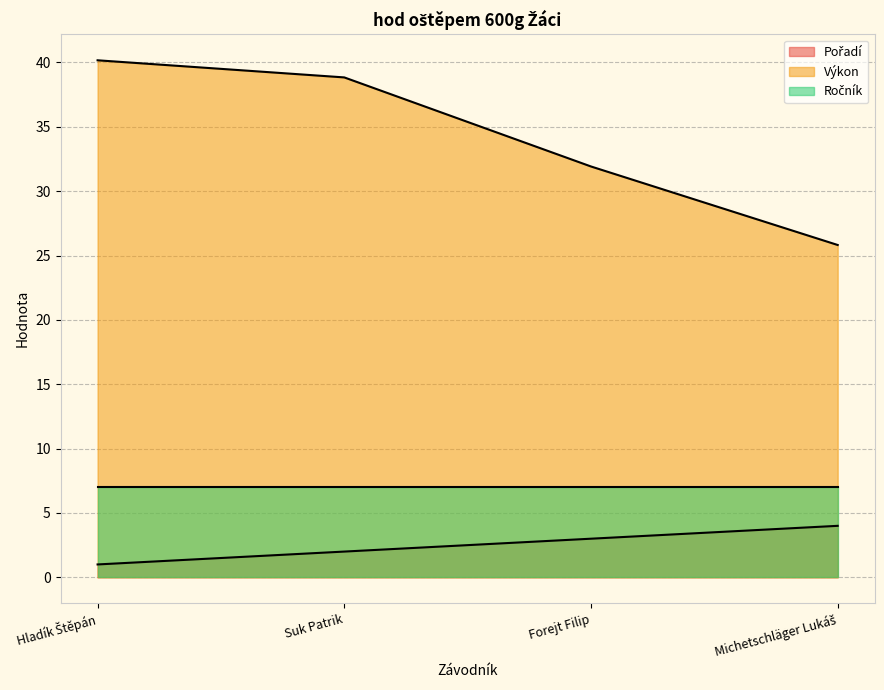

Which category has the lowest value across all series?

Hladík Štěpán